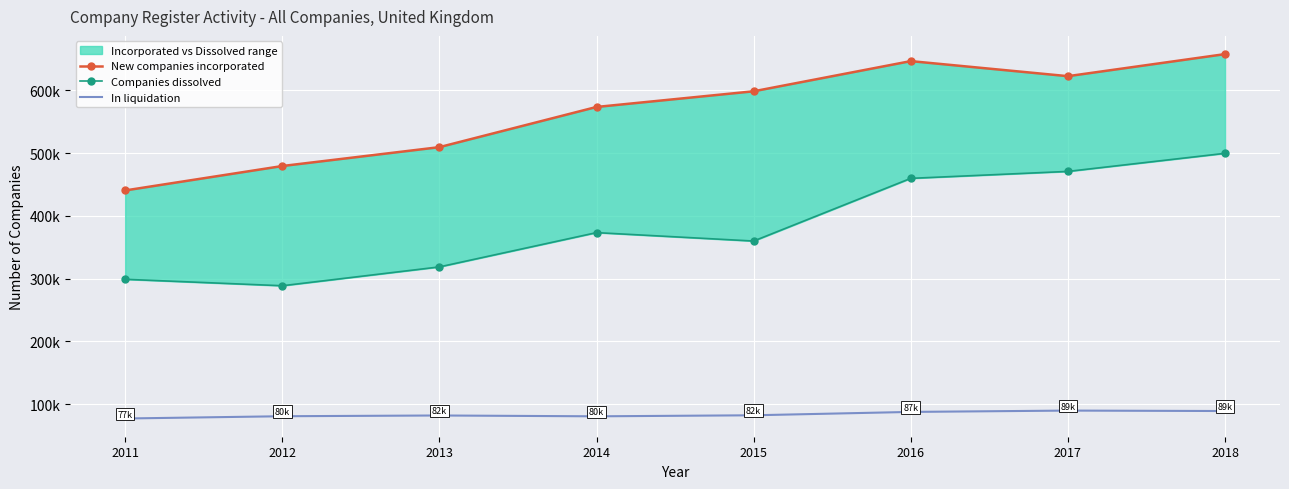

Reading left to right, what are all the values shown in this chart?

New companies incorporated: 2011=440638	2012=479545	2013=509628	2014=573658	2015=598630	2016=646703	2017=622713	2018=657868
Companies dissolved: 2011=299072	2012=288794	2013=318807	2014=373437	2015=360015	2016=459901	2017=470954	2018=499770
In liquidation: 2011=77267	2012=80883	2013=82077	2014=80743	2015=82398	2016=87759	2017=89886	2018=89186